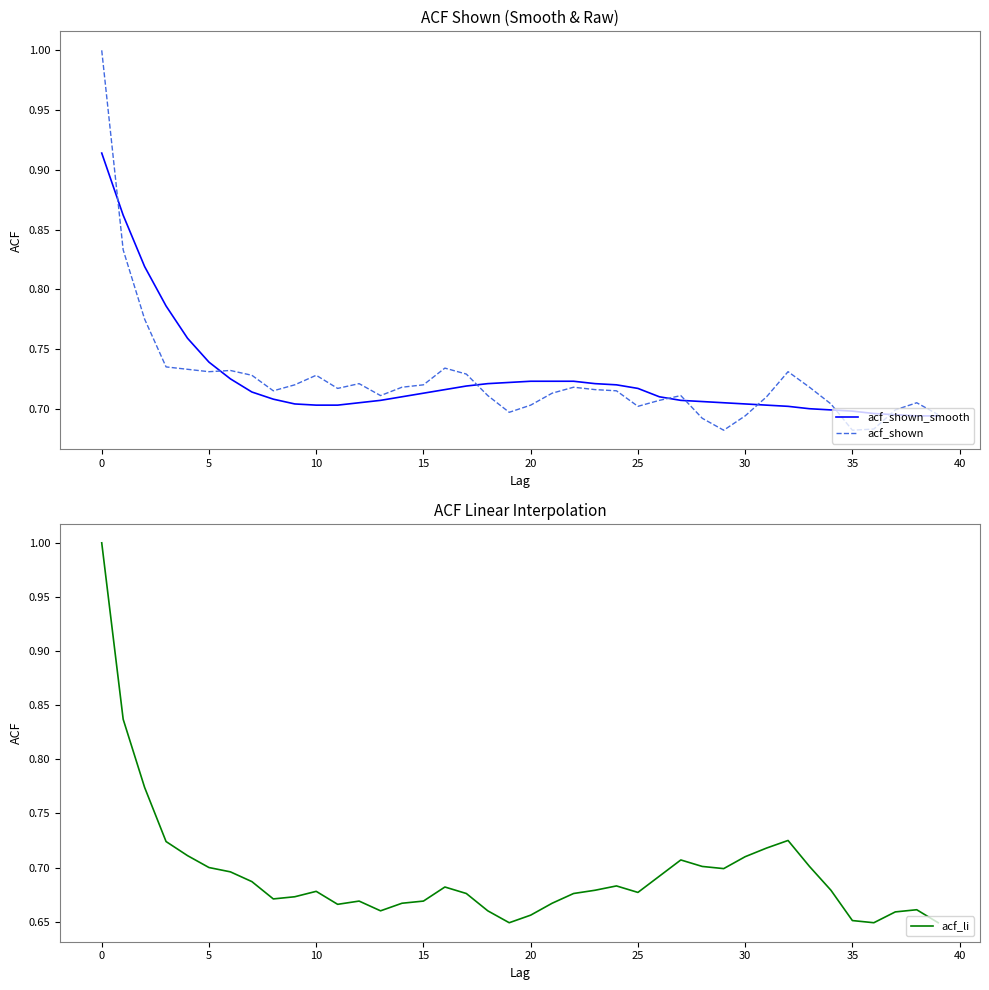

At how many categories does at least one series exceed 0?

40